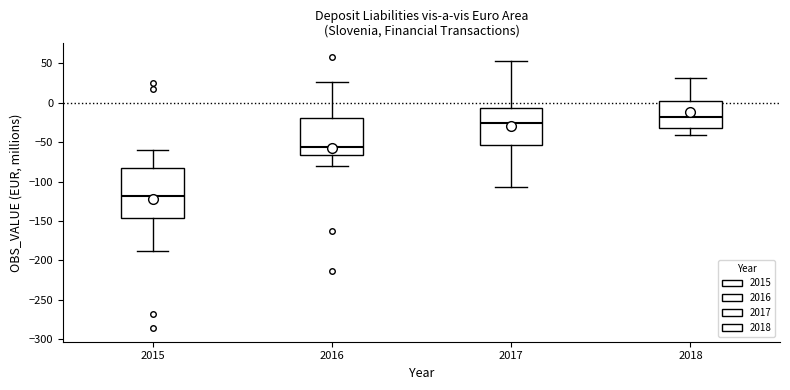

Where does the upper whisker of the box at x = 2018 end on the y-axis? The values are not printed on the chart, so give them approximately, as read against the axis.

30